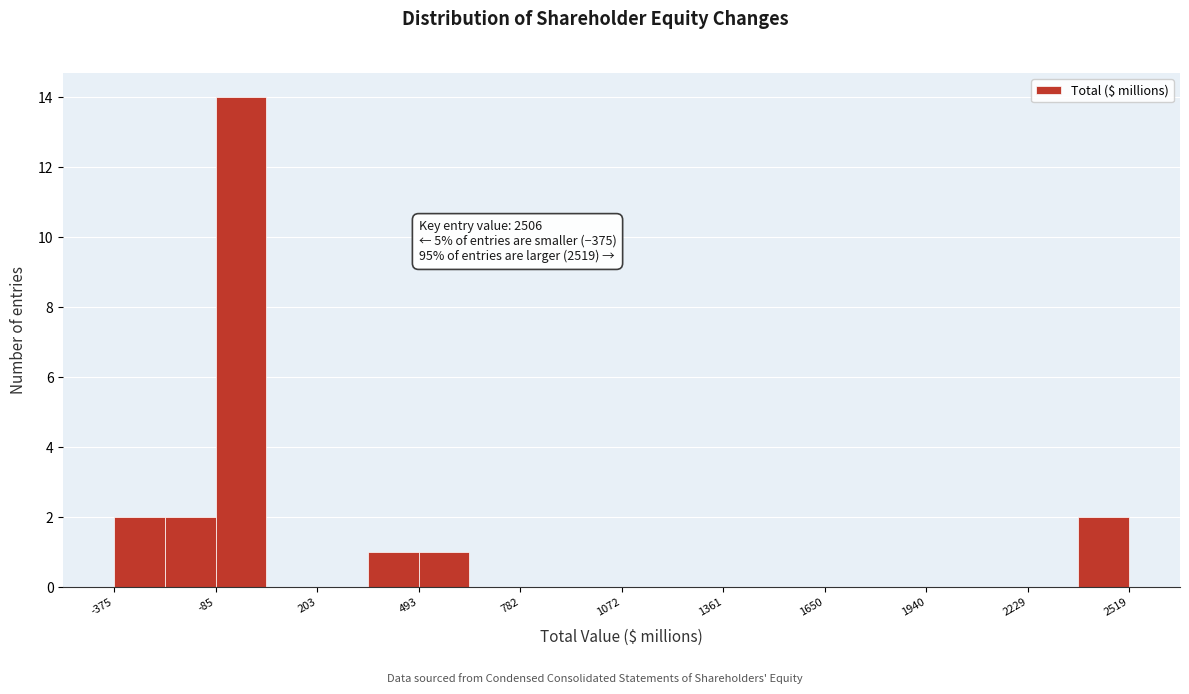

Around what value on the x-axis is the tallest bar? Give the approximate position of its centre, as read against the axis.

0